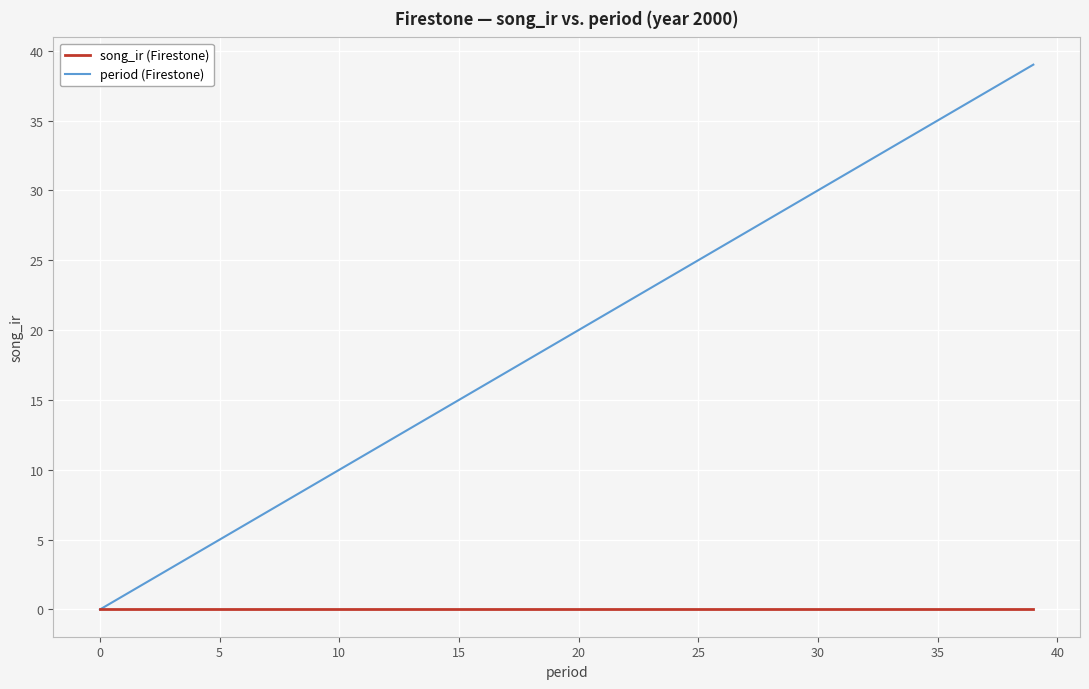

List the series in order of their peak value, lowest first.

song_ir (Firestone), period (Firestone)